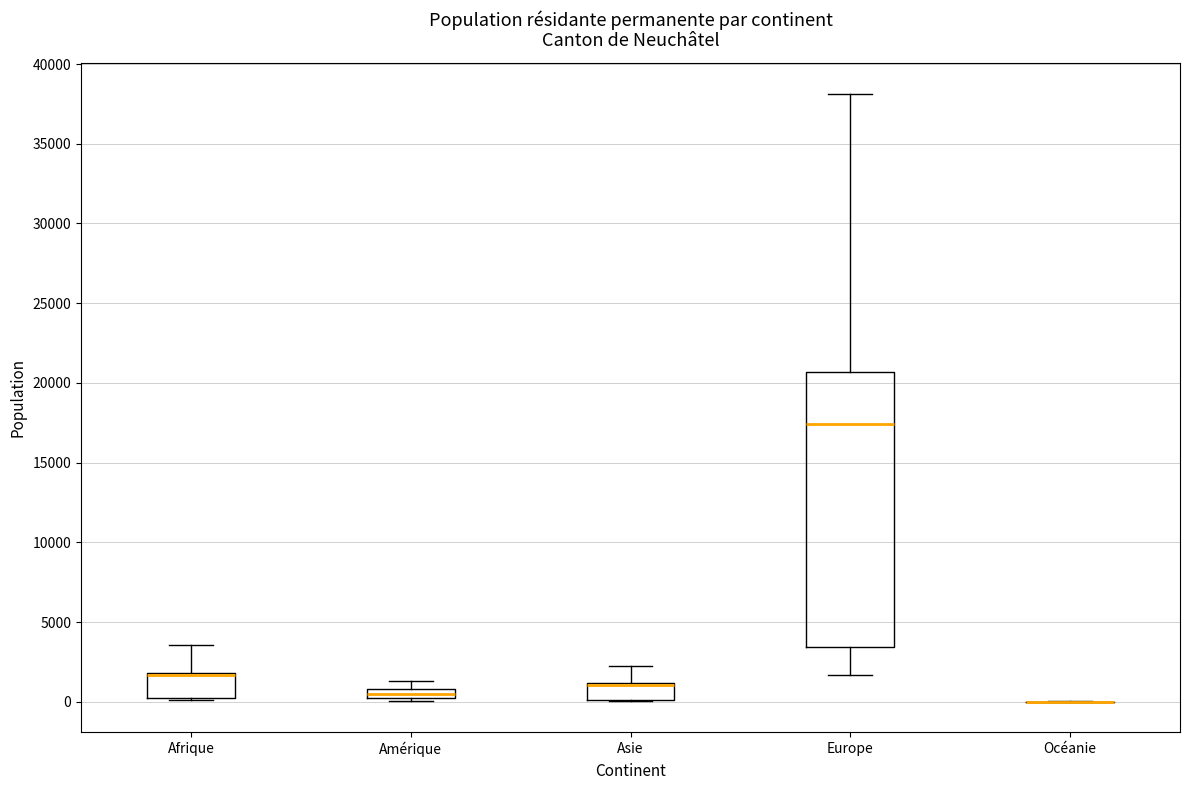

Comparing the boxes themselves (not the whiskers), which one is the tallest?

Europe